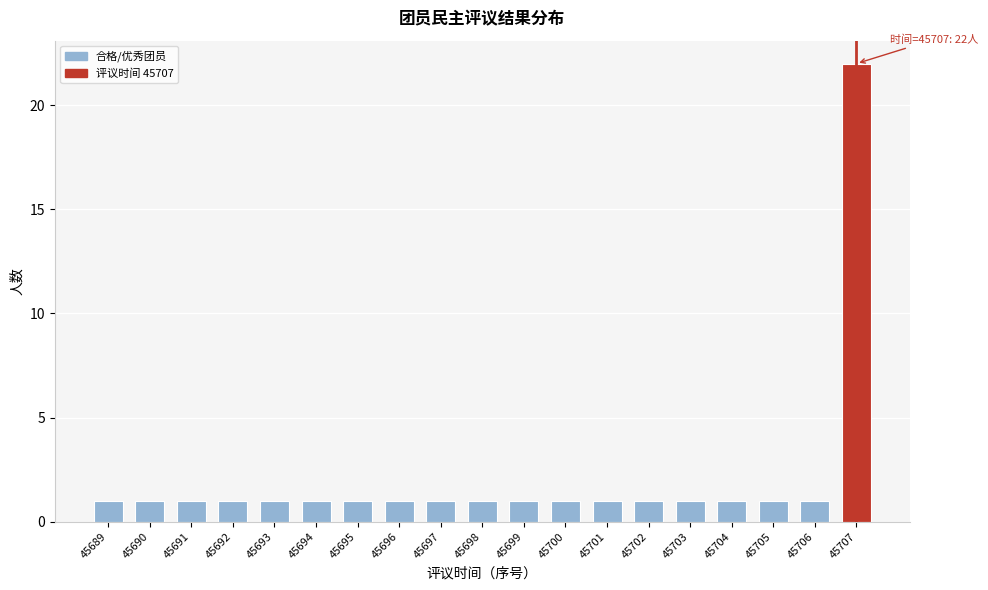

Reading left to right, transcribe all the data shown in this chart.

1	1	1	1	1	1	1	1	1	1	1	1	1	1	1	1	1	1	22